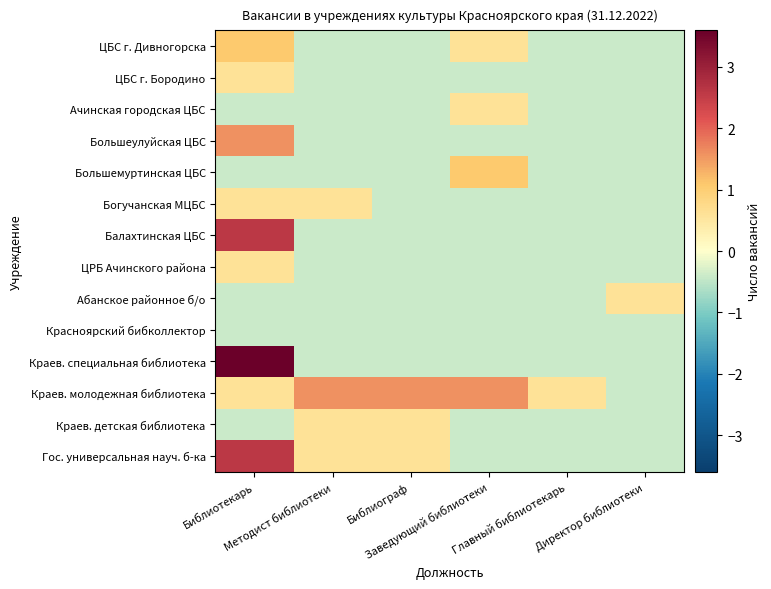

What is the total value across all series at Библиограф?

-1.7